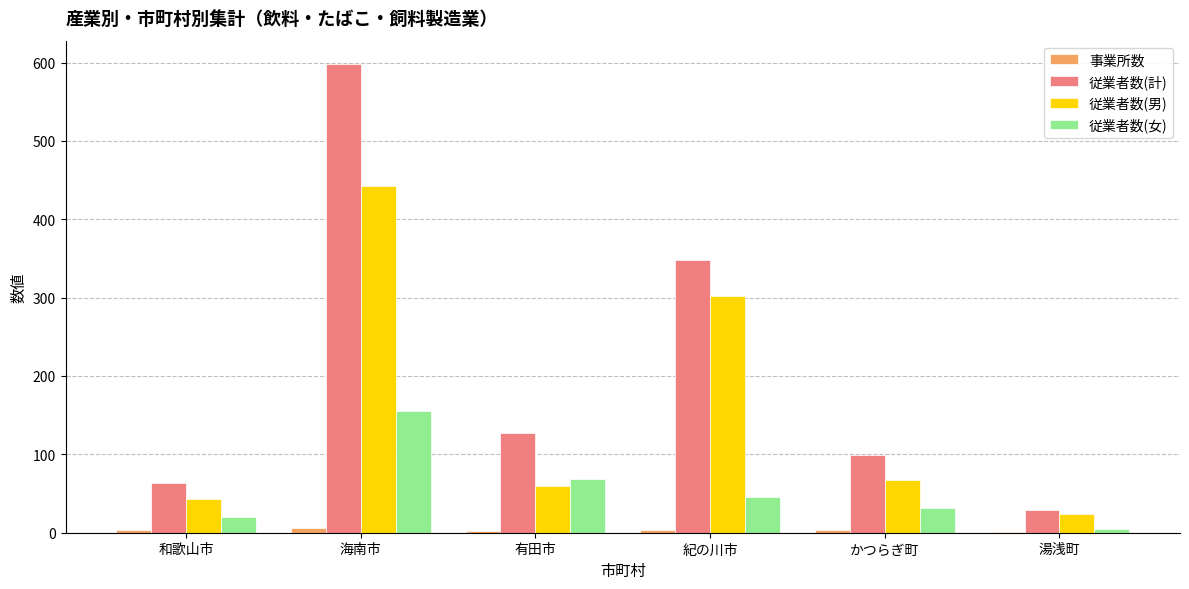

Where does the 従業者数(女) series first go above 46?

海南市